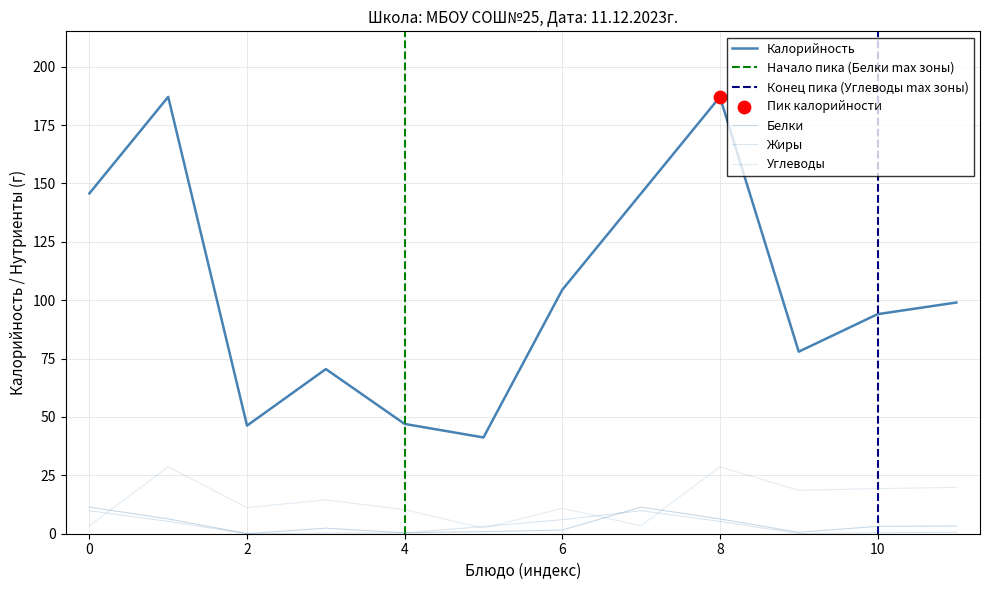

Which series has the largest total across all categories?

Калорийность